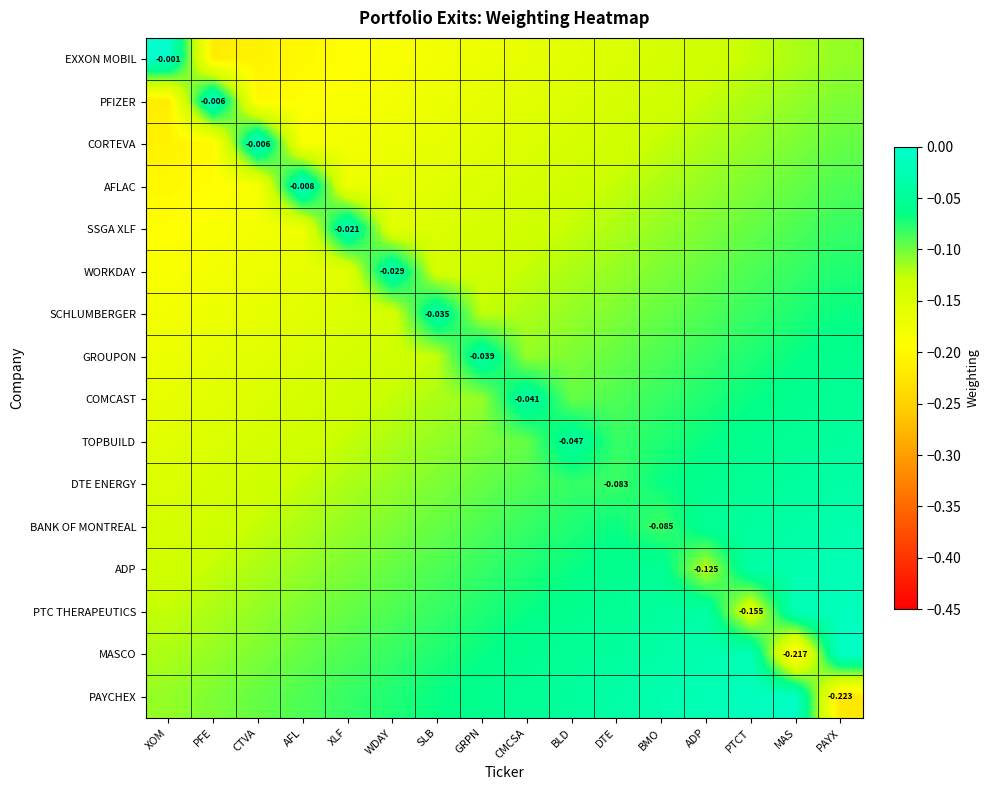

Rank the categories by EXXON MOBIL value from lowest to highest.

PFE, CTVA, AFL, XLF, WDAY, SLB, GRPN, CMCSA, BLD, DTE, BMO, ADP, PTCT, MAS, PAYX, XOM